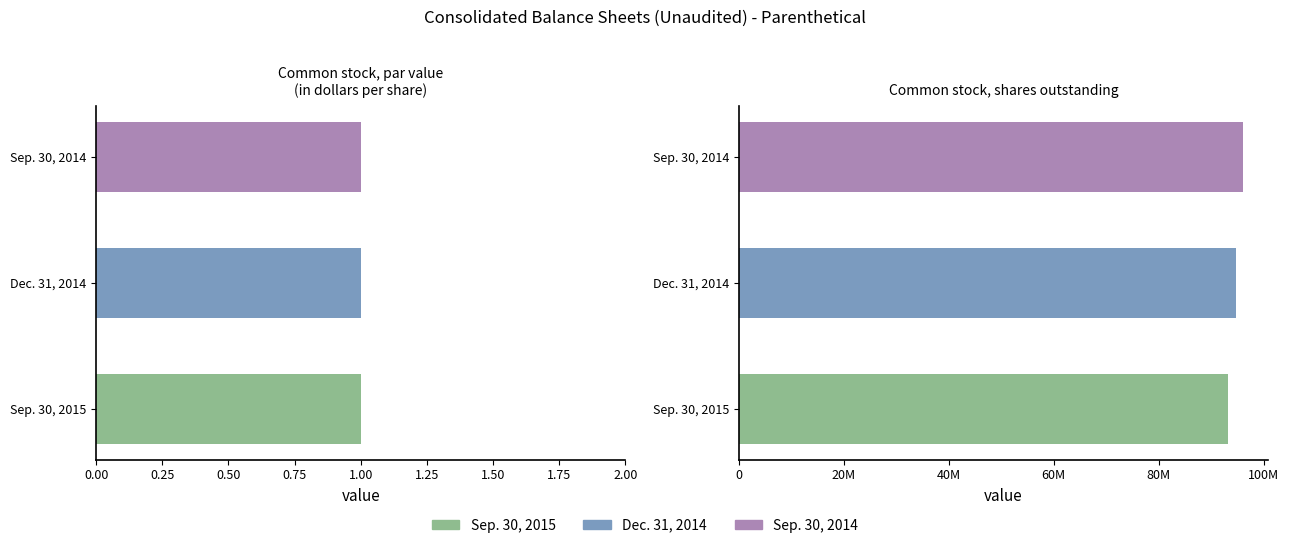

What is the greatest value displayed?

95997693